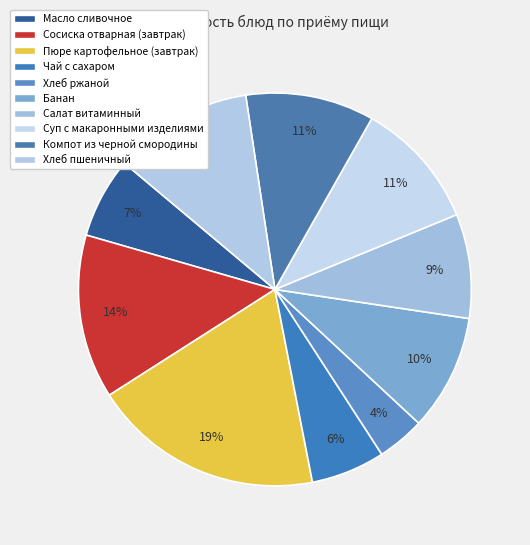

Count the number of slices in the pie.

10